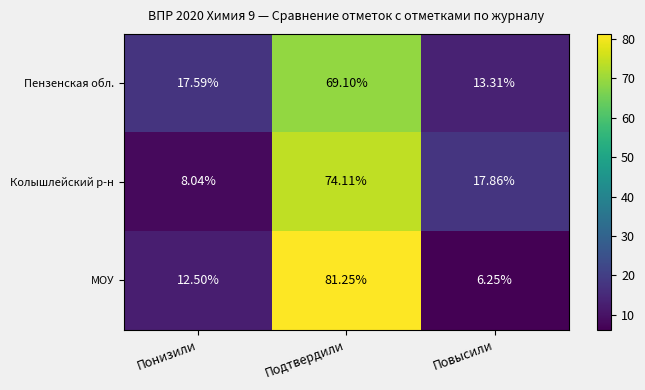

At Повысили, list the series in order from largest to smallest.

Колышлейский р-н, Пензенская обл., МОУ